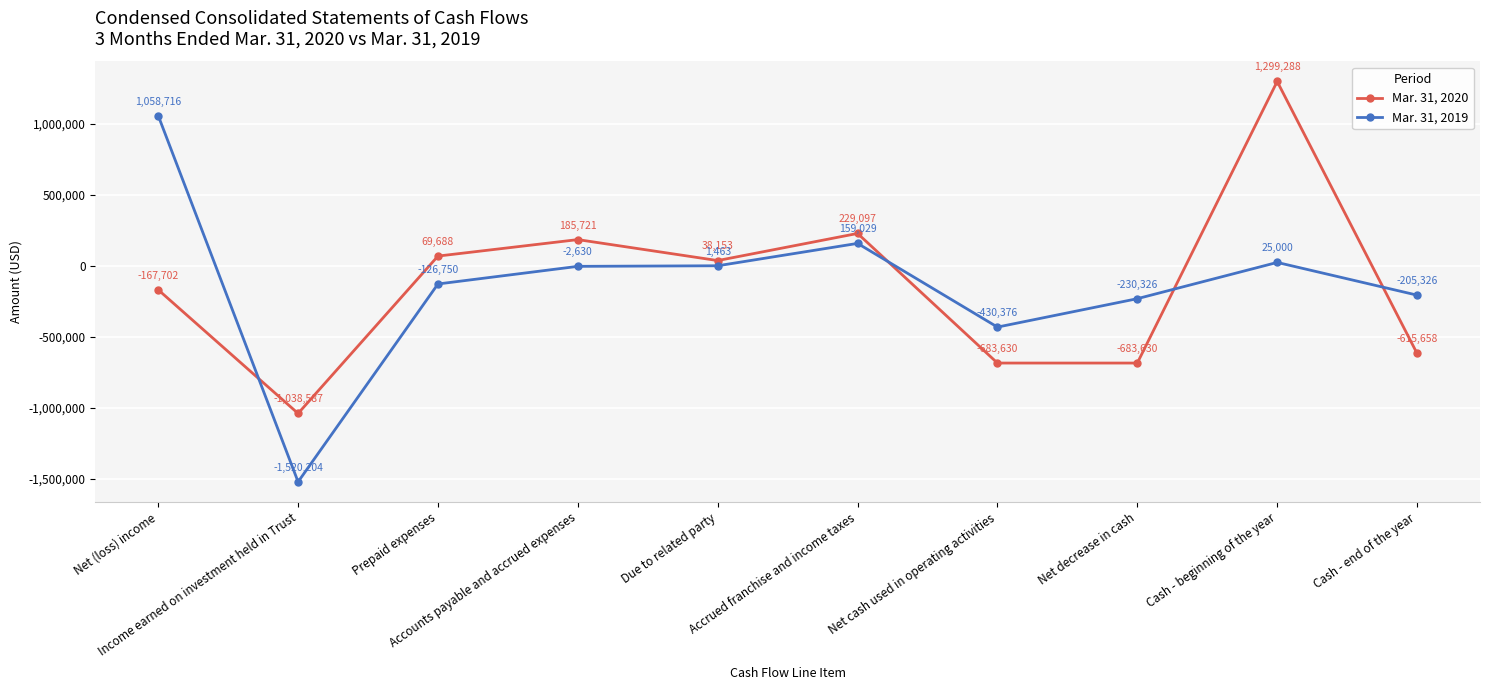

At which category does the chart reach its peak across all series?

Cash - beginning of the year